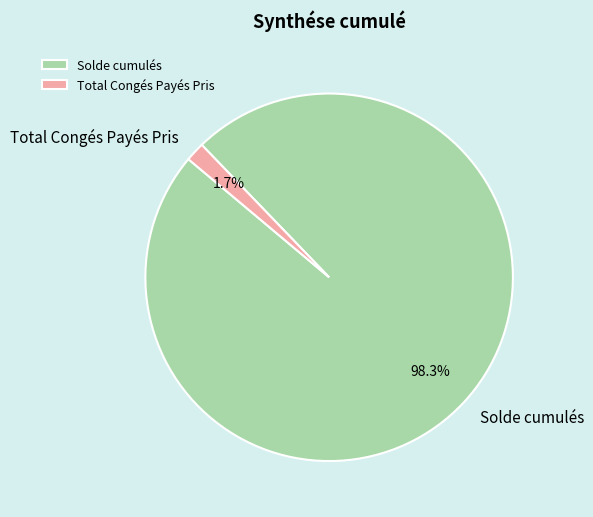

How much of the chart is everything except Solde cumulés?

1.7%